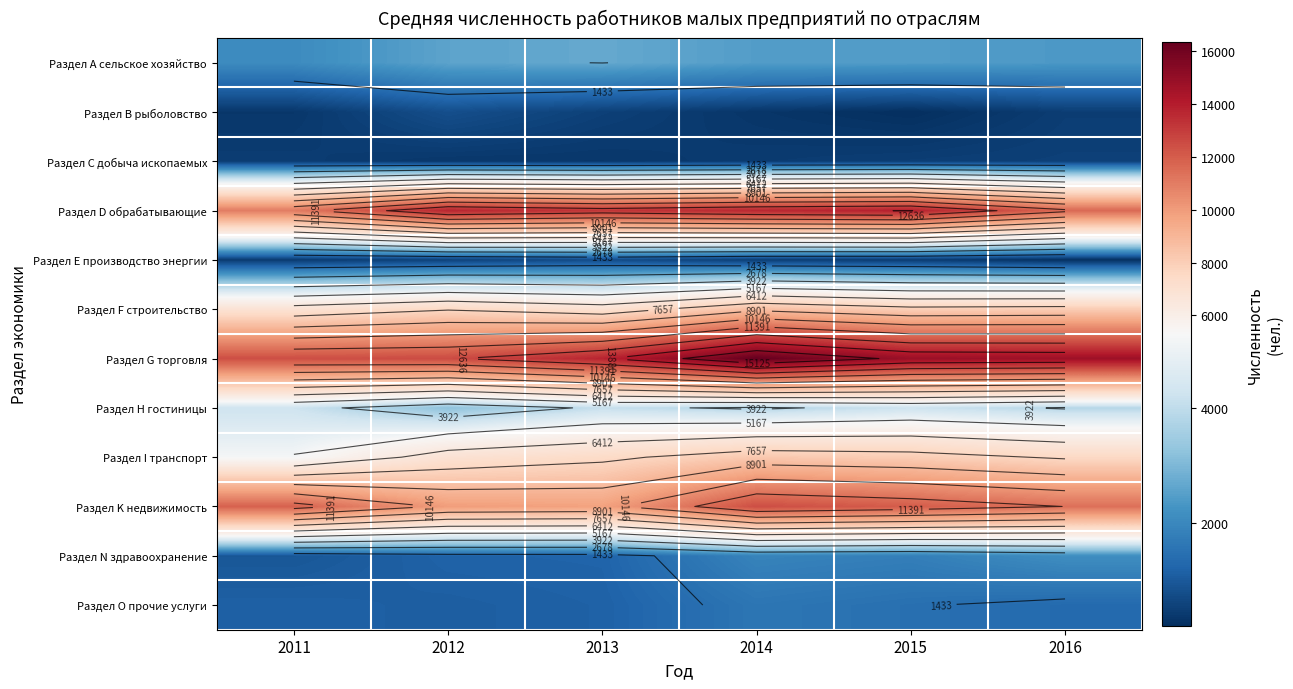

Rank the categories by Раздел H гостиницы value from highest to lowest.

2011, 2015, 2013, 2016, 2014, 2012